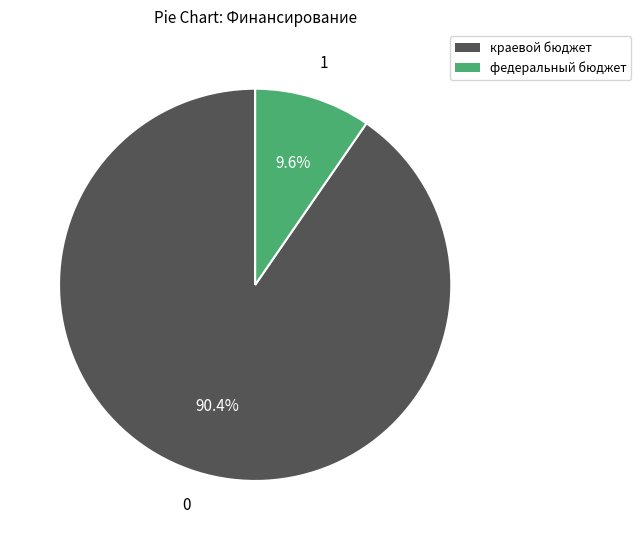

To the nearest percent, what is the difference between the largest and smallest slice percentages?

81%